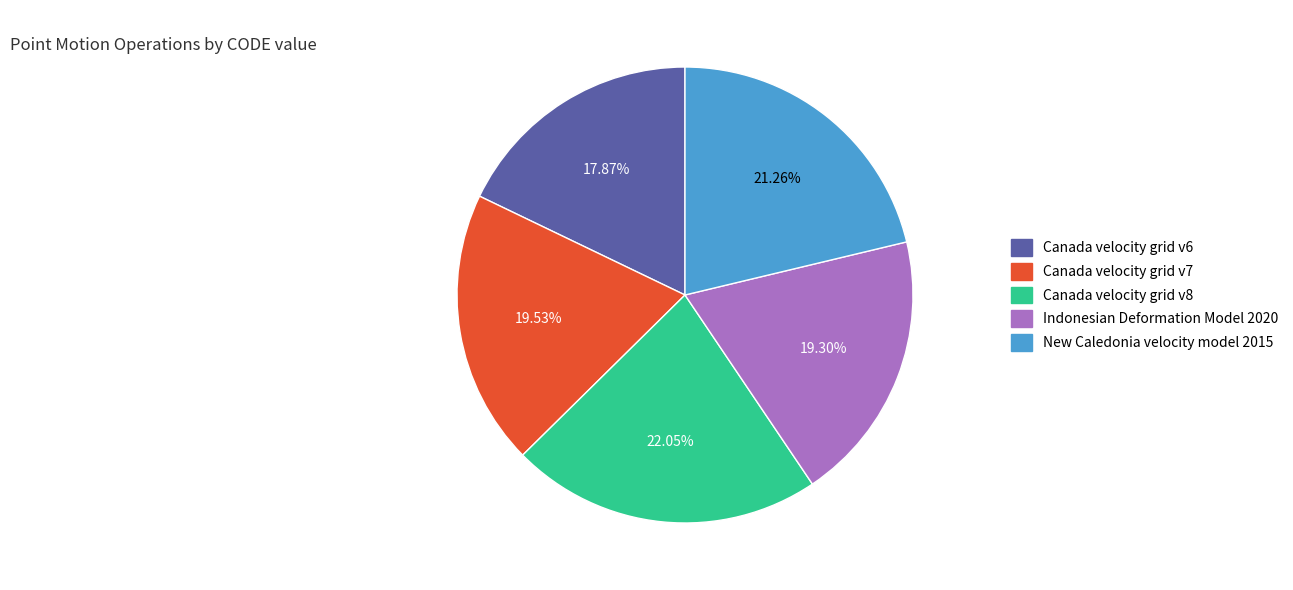

Combined, what portion of the pie is Canada velocity grid v6 and Canada velocity grid v8?

39.9%